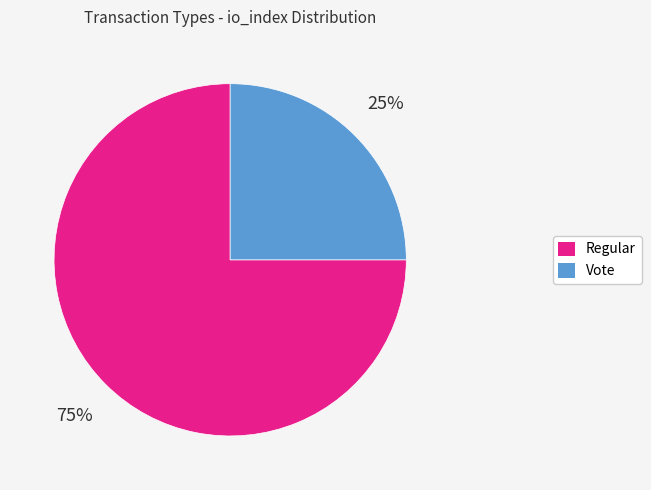

Is Regular the majority of the pie?

Yes